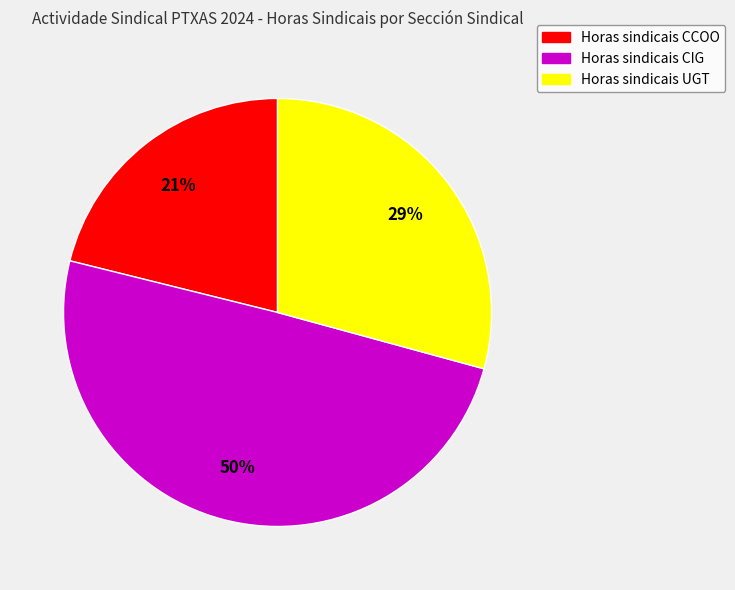

What is the smallest slice in the pie chart?

Horas sindicais CCOO